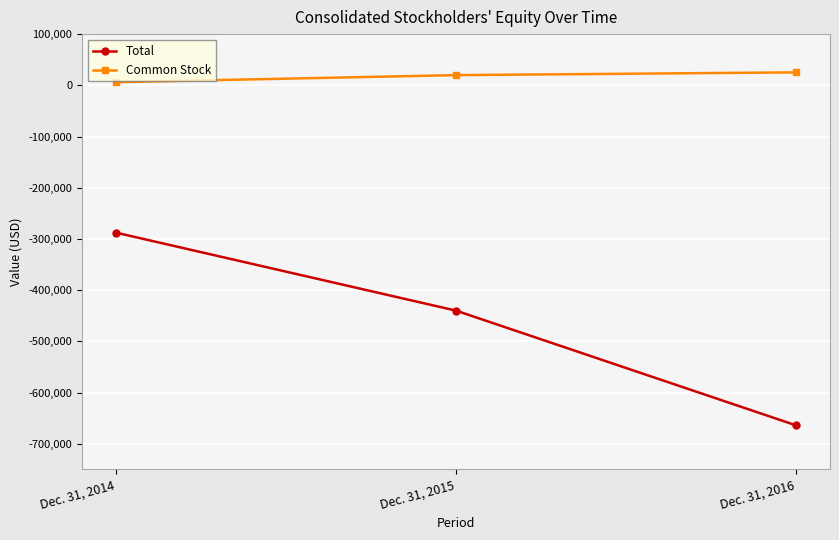

Reading right to left, extract all data points from this chart.

Total: Dec. 31, 2016=-663894	Dec. 31, 2015=-439954	Dec. 31, 2014=-287728
Common Stock: Dec. 31, 2016=25311	Dec. 31, 2015=19916	Dec. 31, 2014=6100